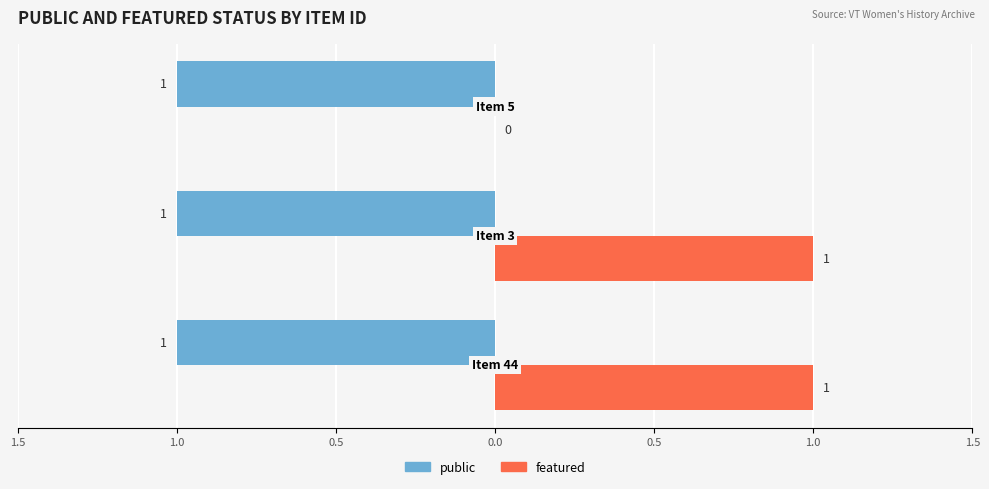

What are all the series names shown in the legend?

public, featured